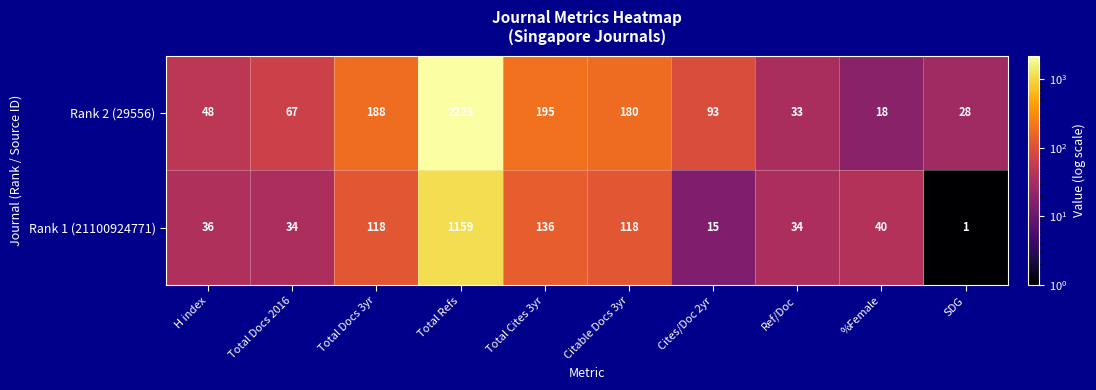

Between Total Cites 3yr and SDG, which series saw the biggest shift?

Rank 2 (29556)